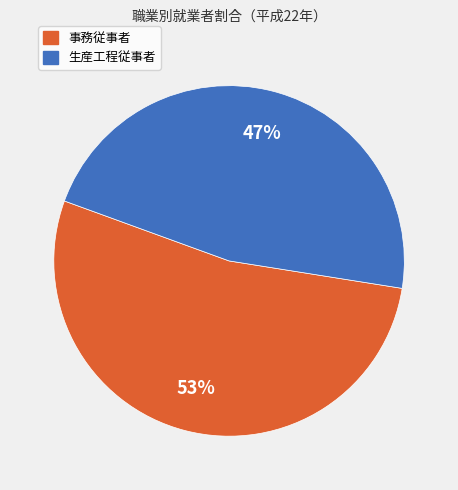

Is the sum of 事務従事者 and 生産工程従事者 greater than half?

Yes